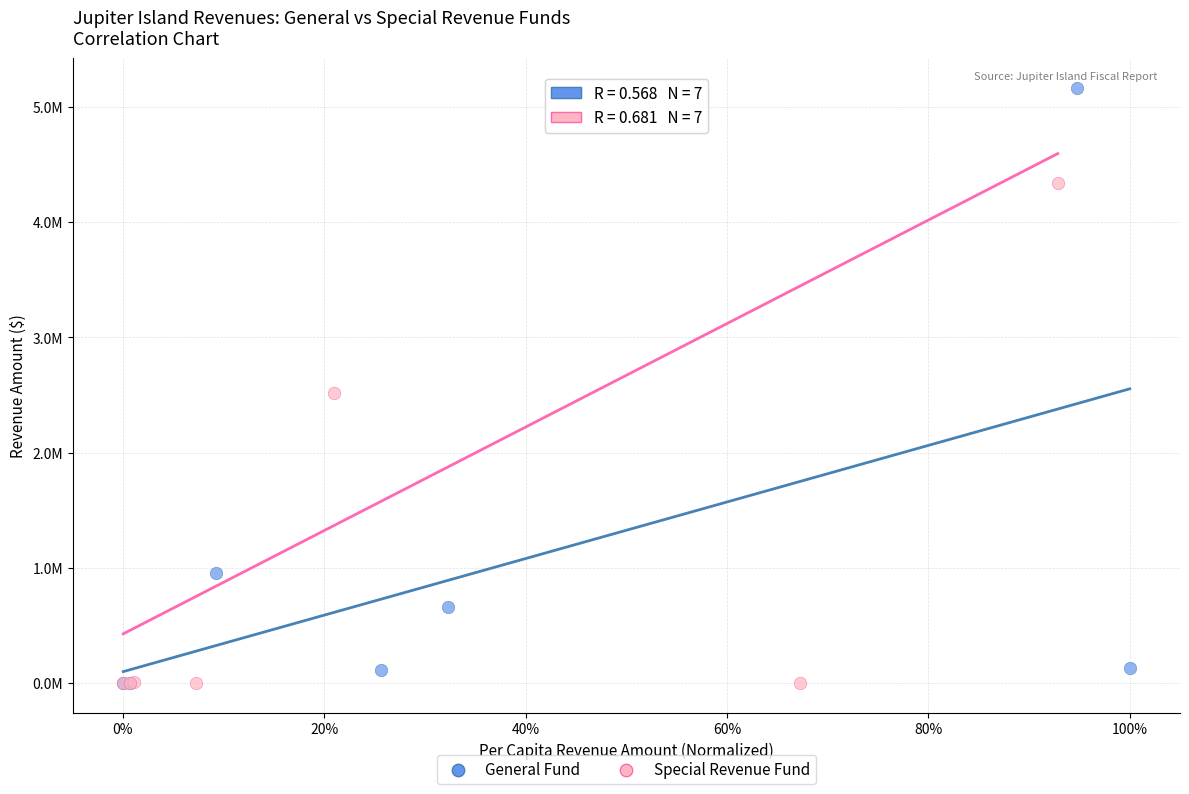

What are all the series names shown in the legend?

General Fund, Special Revenue Fund